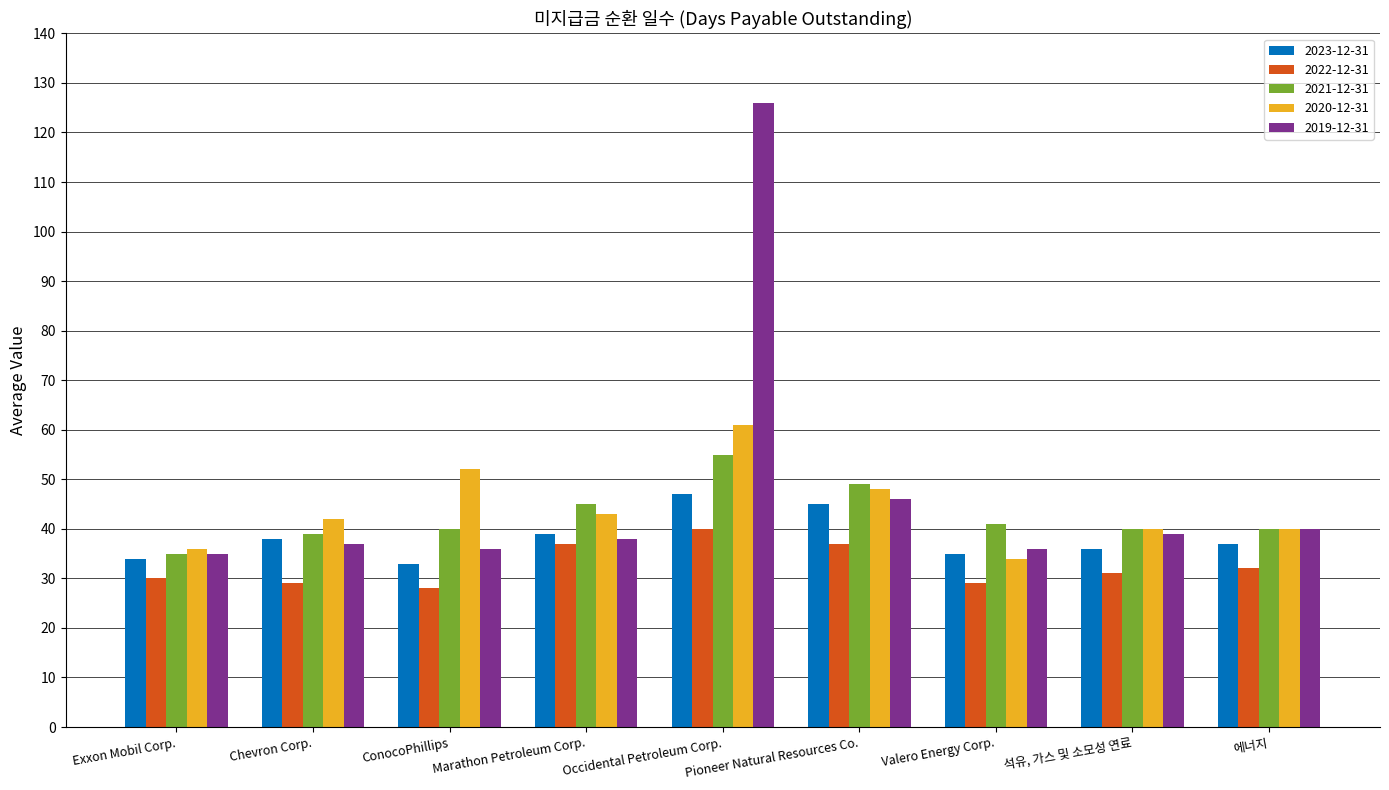

Where is 2019-12-31 nearest to the value 80?

Pioneer Natural Resources Co.